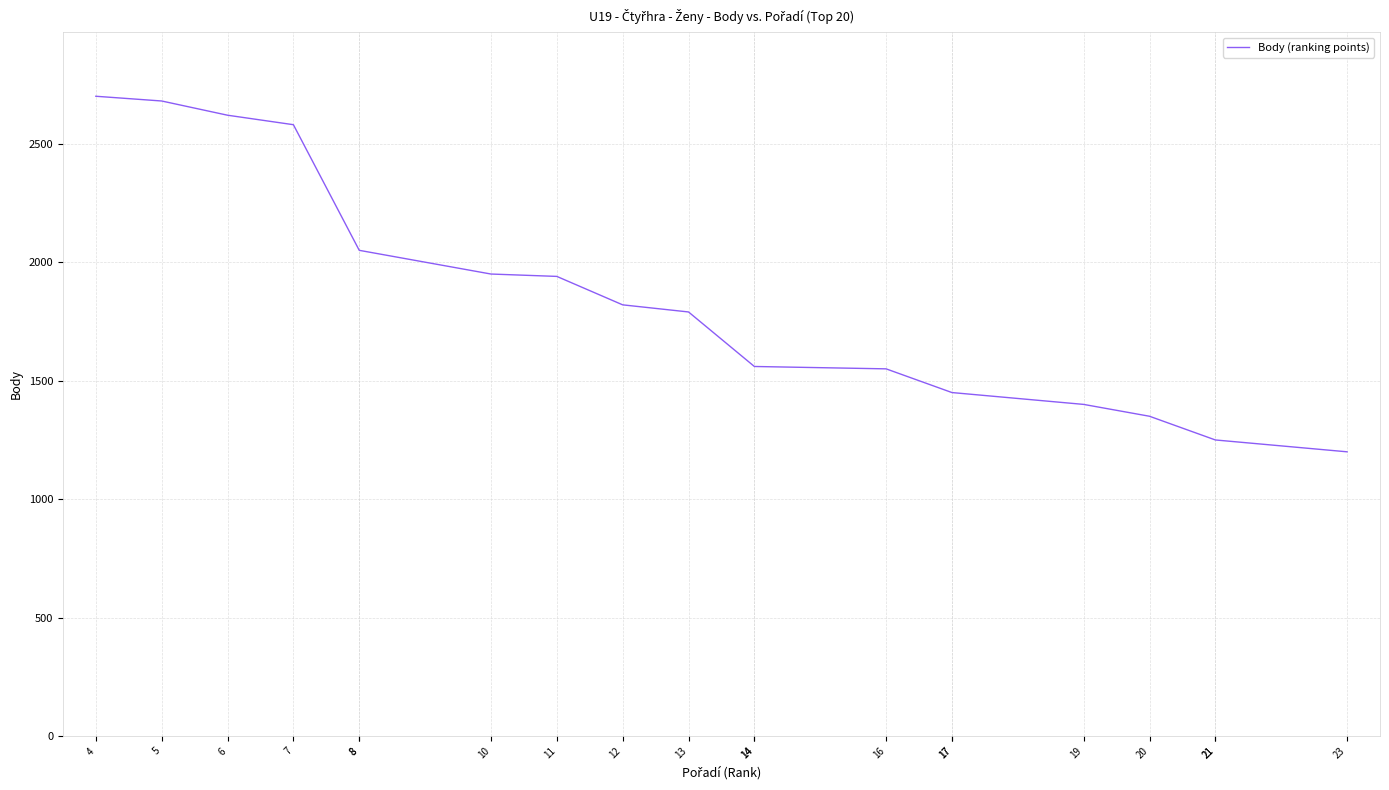

What is the difference between the second highest and minimum values?

1480